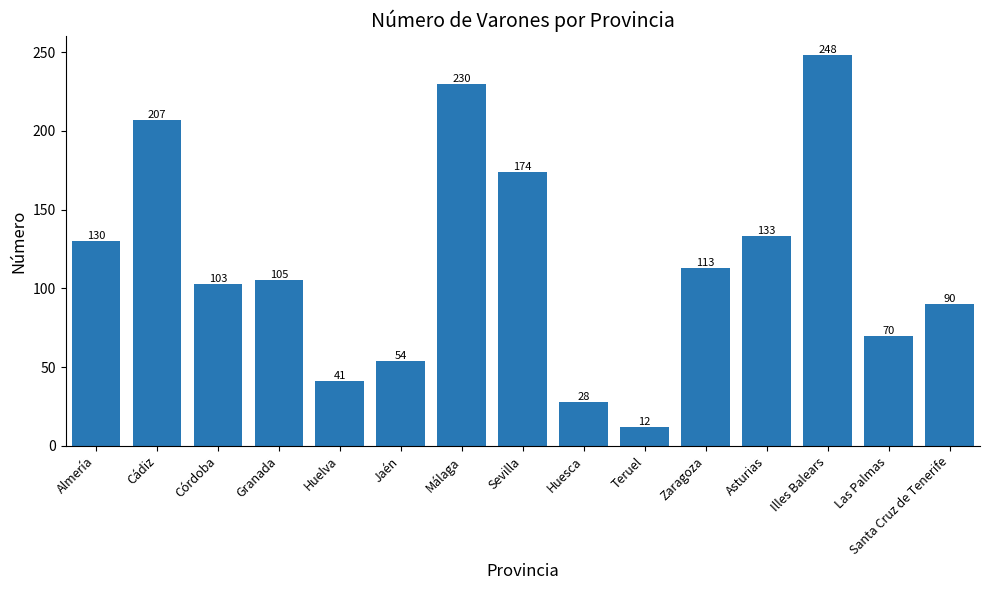

List the labels in order of value, smallest first.

Teruel, Huesca, Huelva, Jaén, Las Palmas, Santa Cruz de Tenerife, Córdoba, Granada, Zaragoza, Almería, Asturias, Sevilla, Cádiz, Málaga, Illes Balears